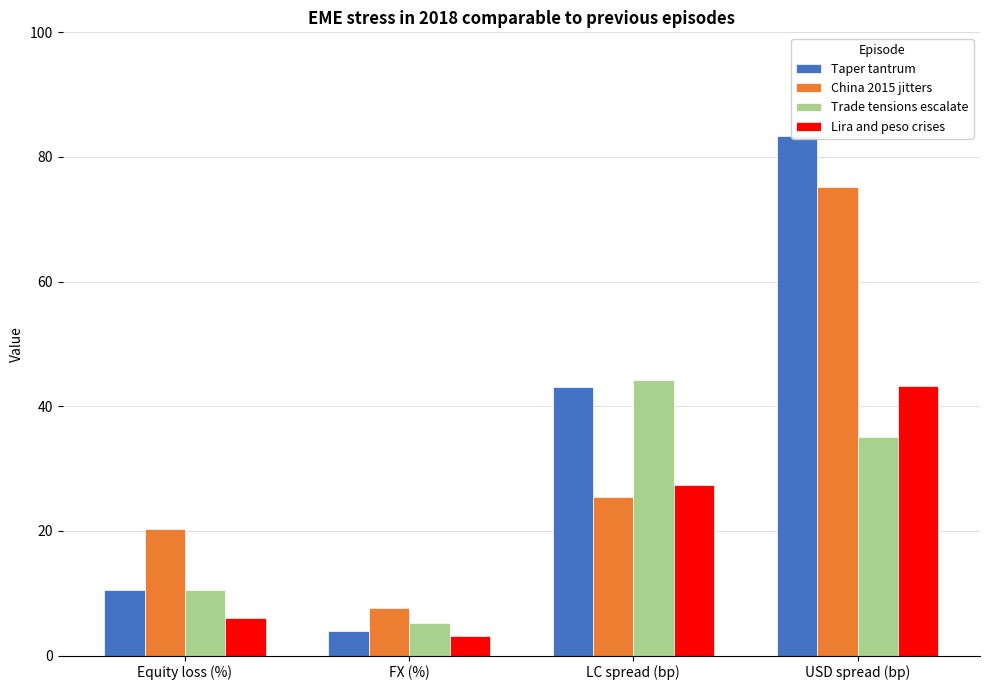

What is the smallest value displayed?

3.1